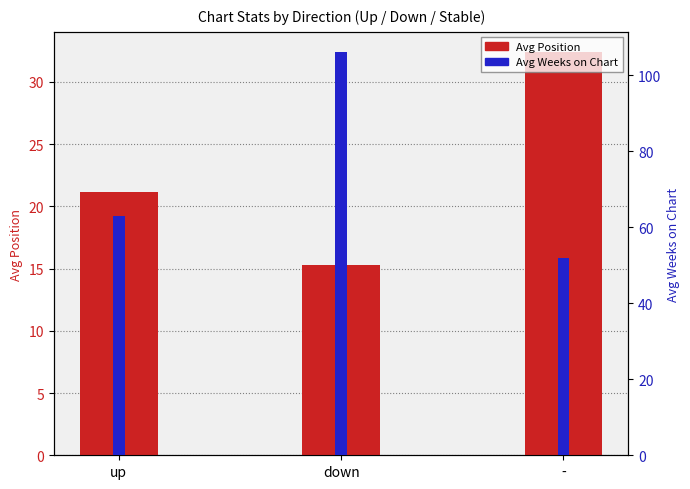

What is the sum of all Avg Position values?

68.8